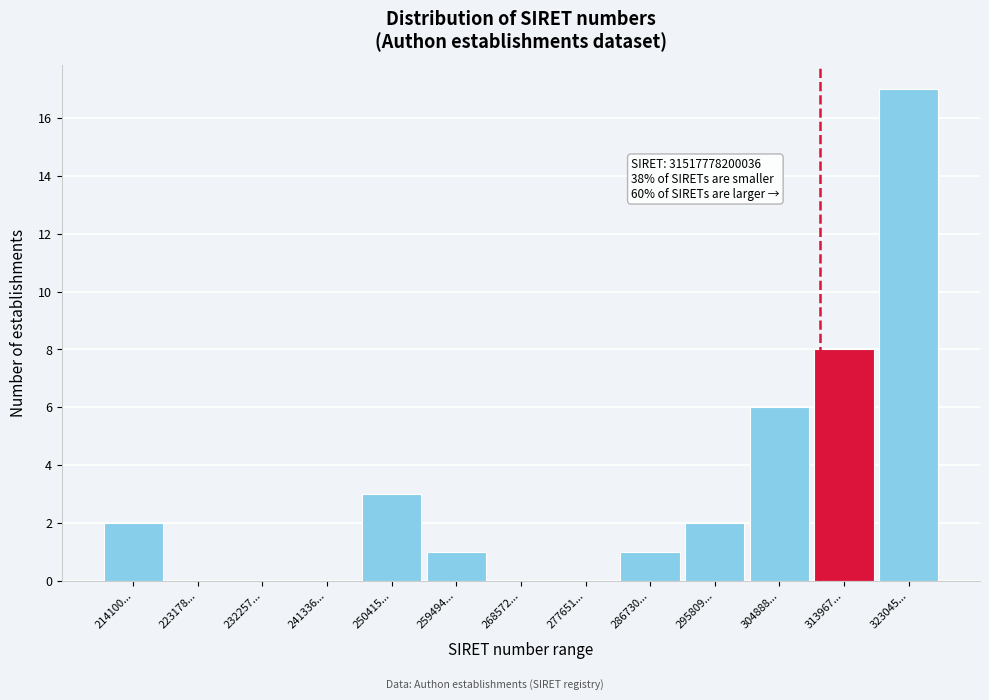

Reading left to right, list all the values displayed in this chart.

214100...=2	223178...=0	232257...=0	241336...=0	250415...=3	259494...=1	268572...=0	277651...=0	286730...=1	295809...=2	304888...=6	313967...=8	323045...=17